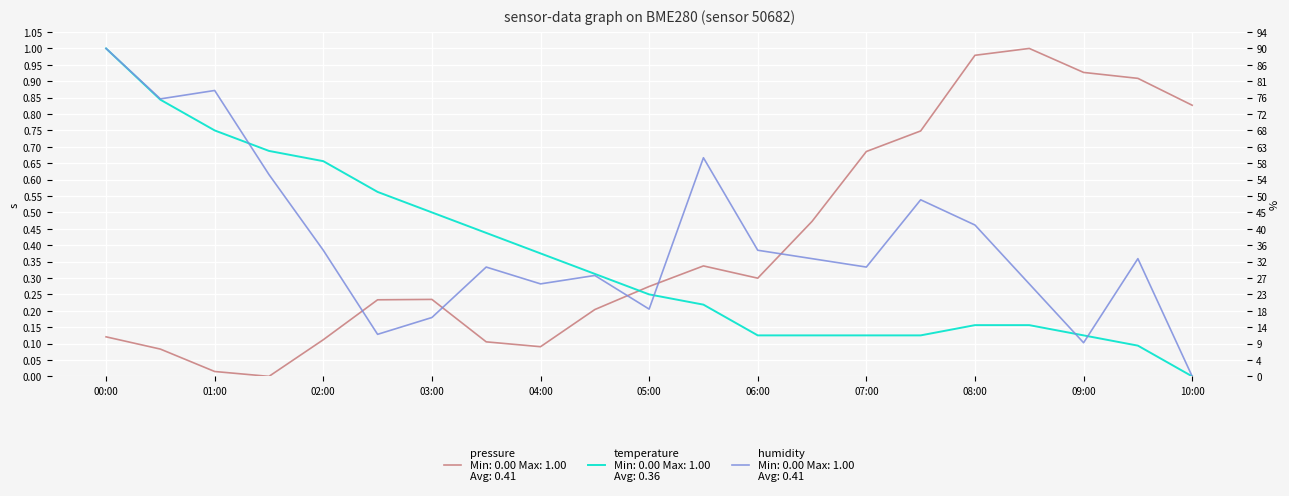

How many data points in humidity are above 0?

20